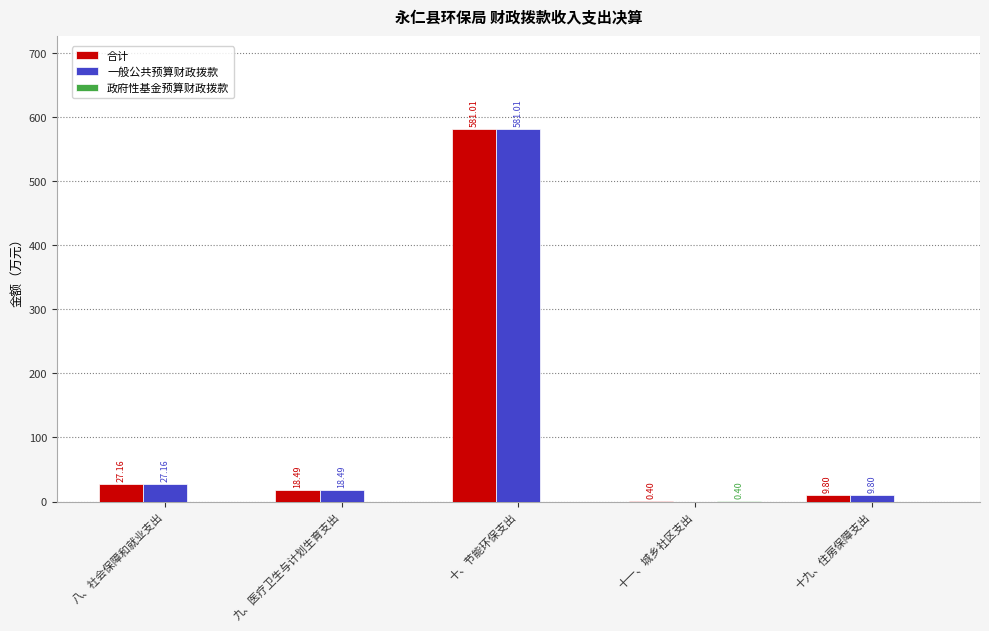

What is the sum of all 一般公共预算财政拨款 values?

636.5